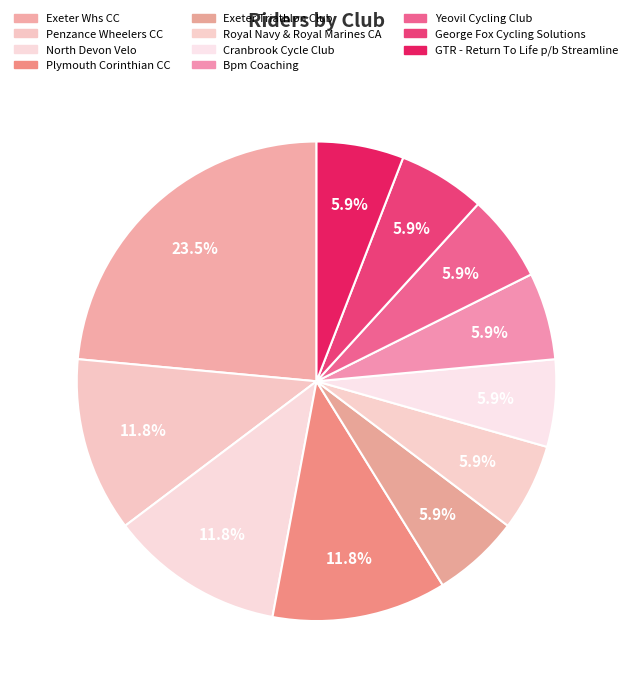

How many slices are in this pie chart?

11